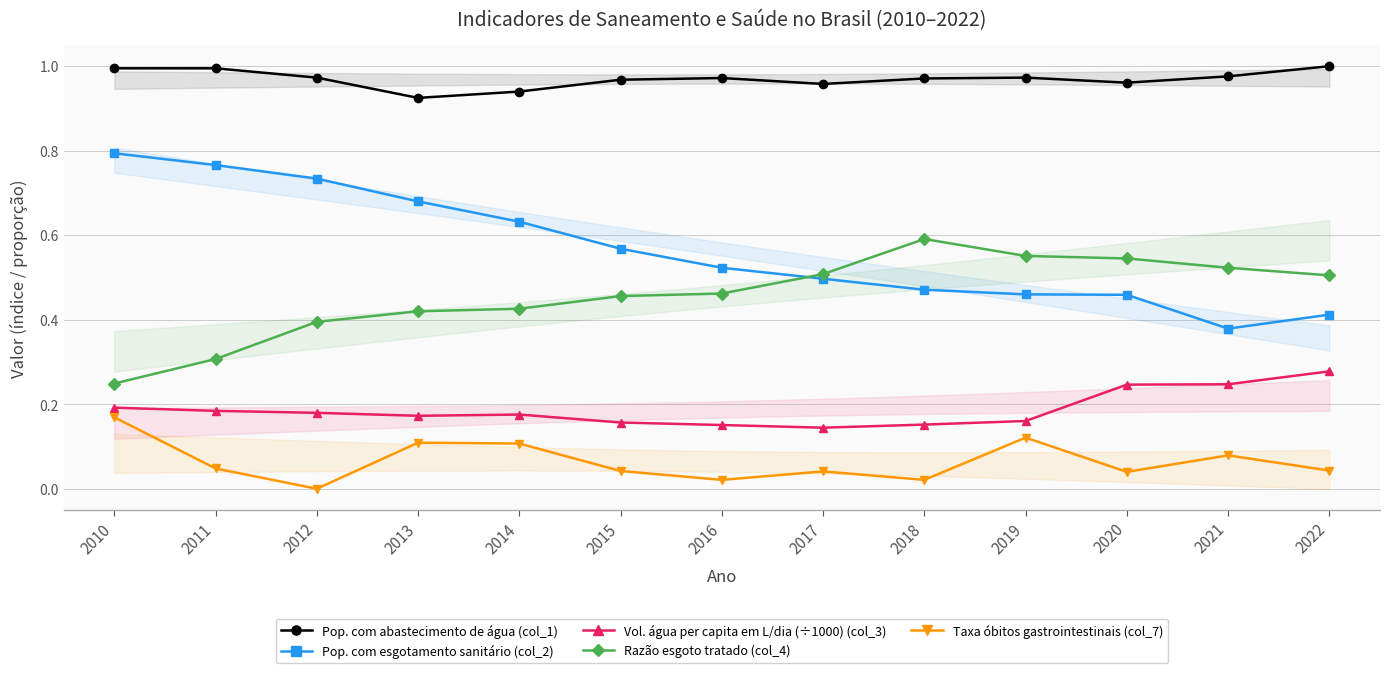

What is the value of the Pop. com abastecimento de água (col_1) point at the 8th from the left?

1.0